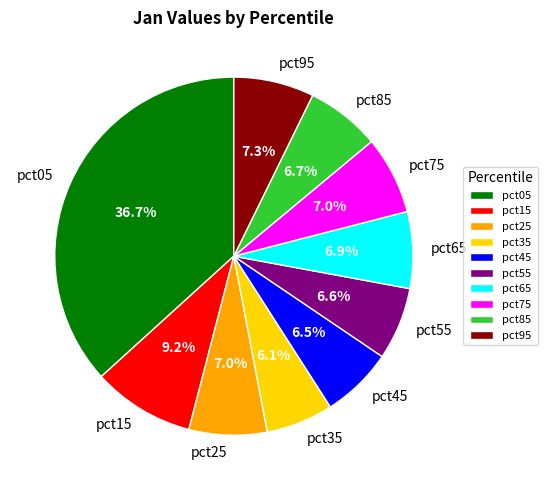

The pct65 slice represents 1% of the pie. True or false?

False